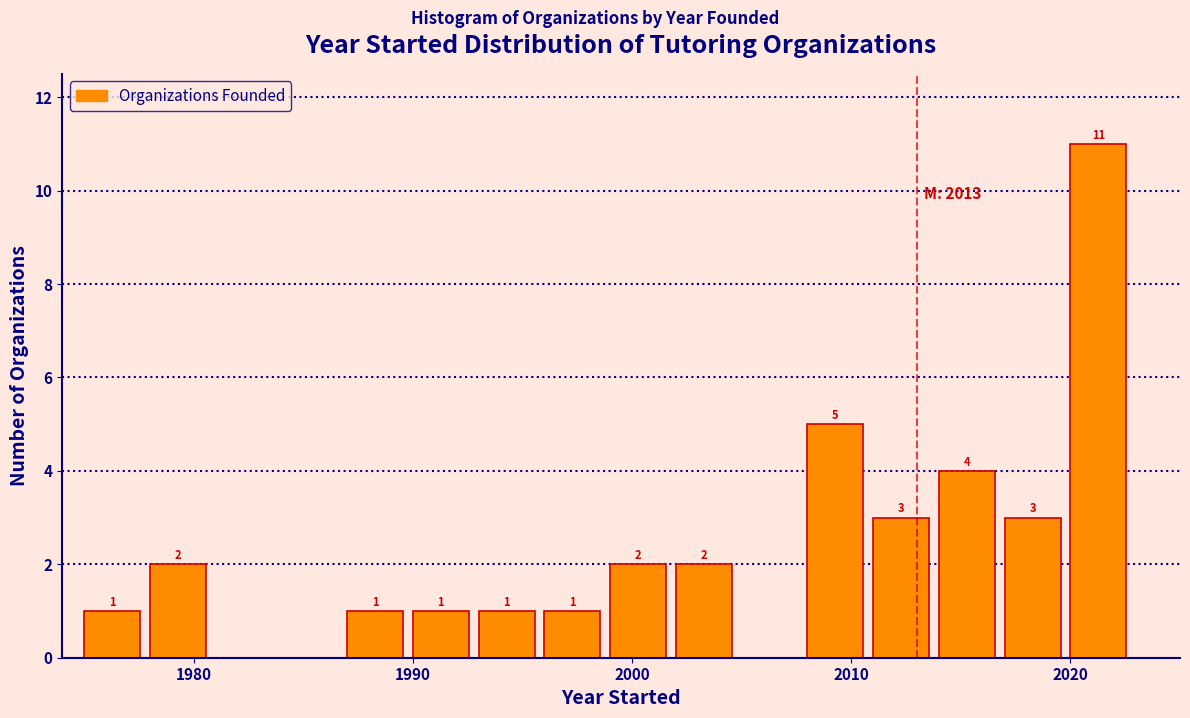

Around what value on the x-axis is the tallest bar? Give the approximate position of its centre, as read against the axis.

2021